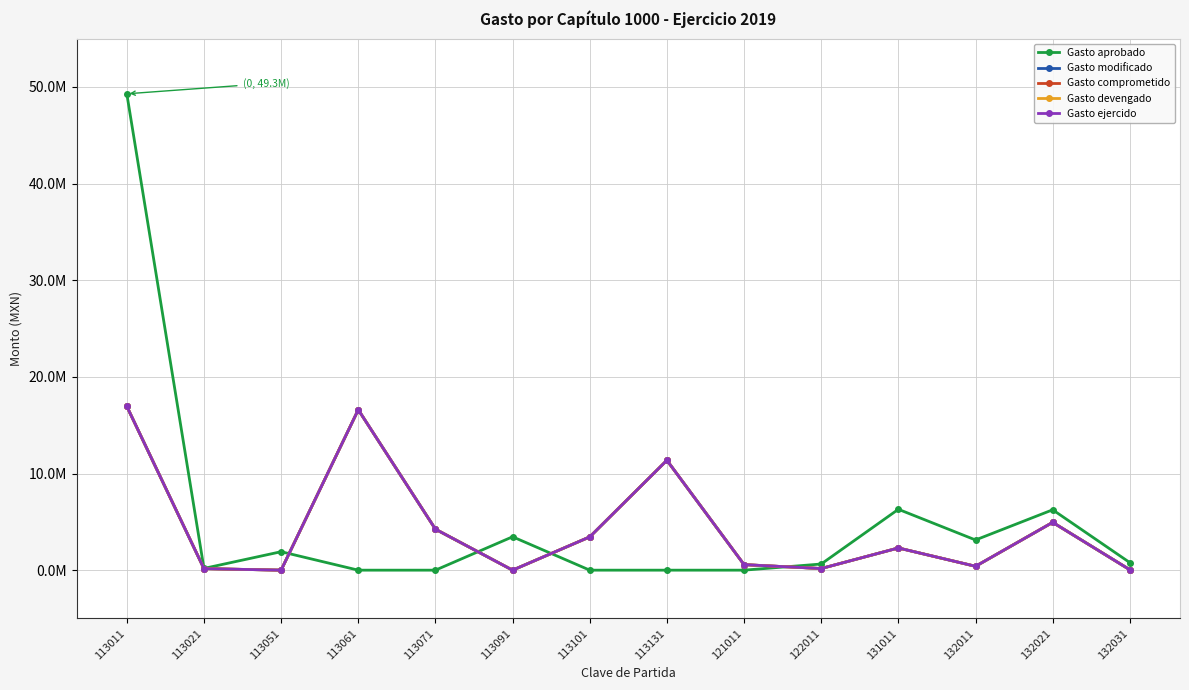

Is this an area chart (filled region under the line)?

No